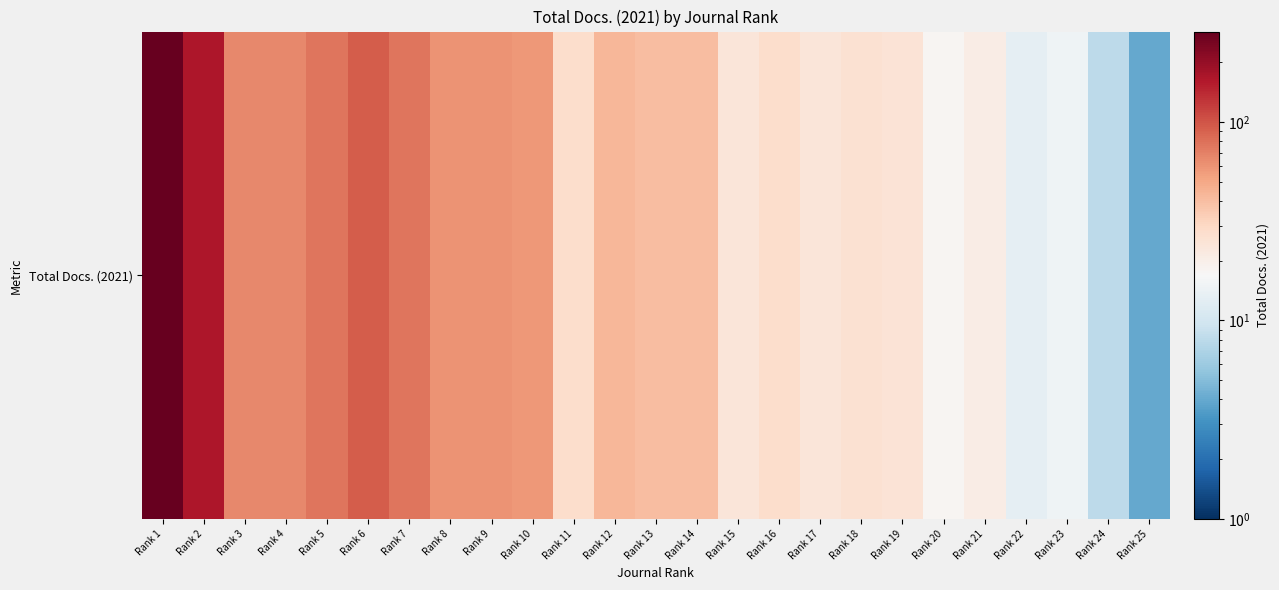

Count the number of categories in the chart.

25